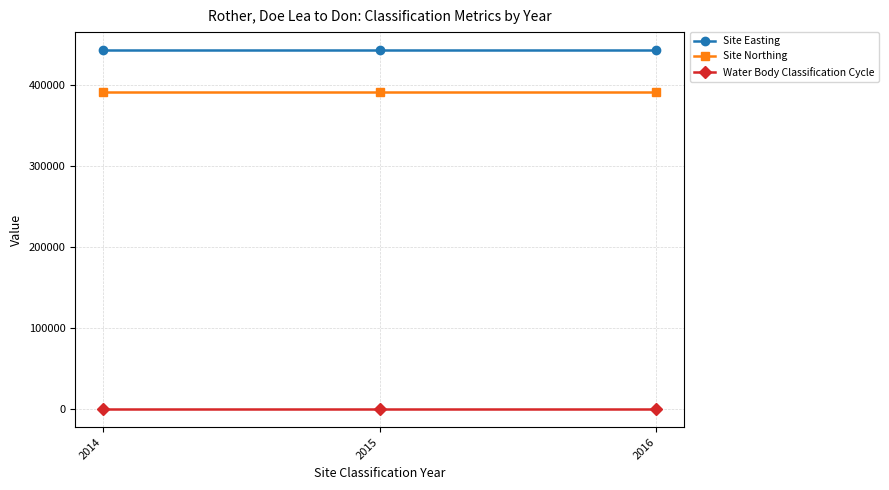

How many lines are shown in the chart?

3